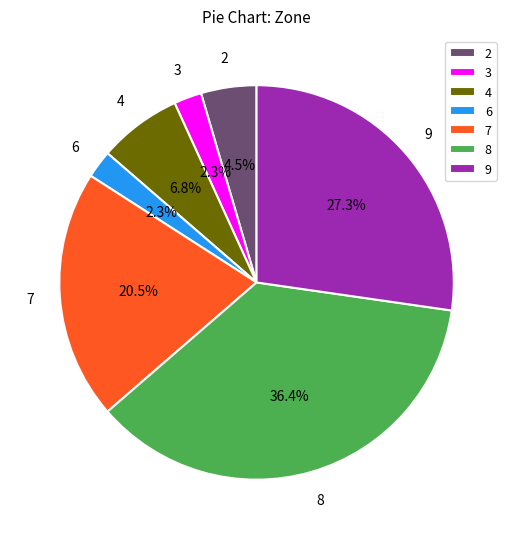

Count the number of slices in the pie.

7